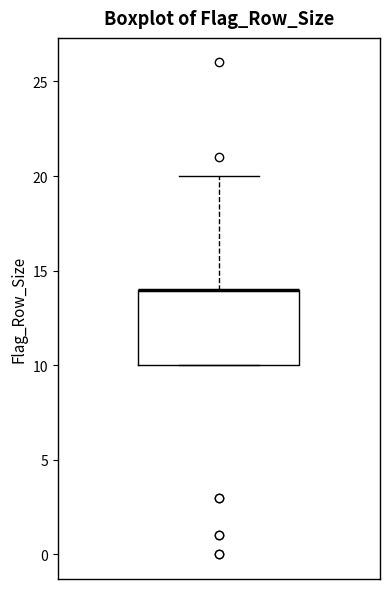

Where is the lower edge of the box on the y-axis? The values are not printed on the chart, so give them approximately, as read against the axis.

10